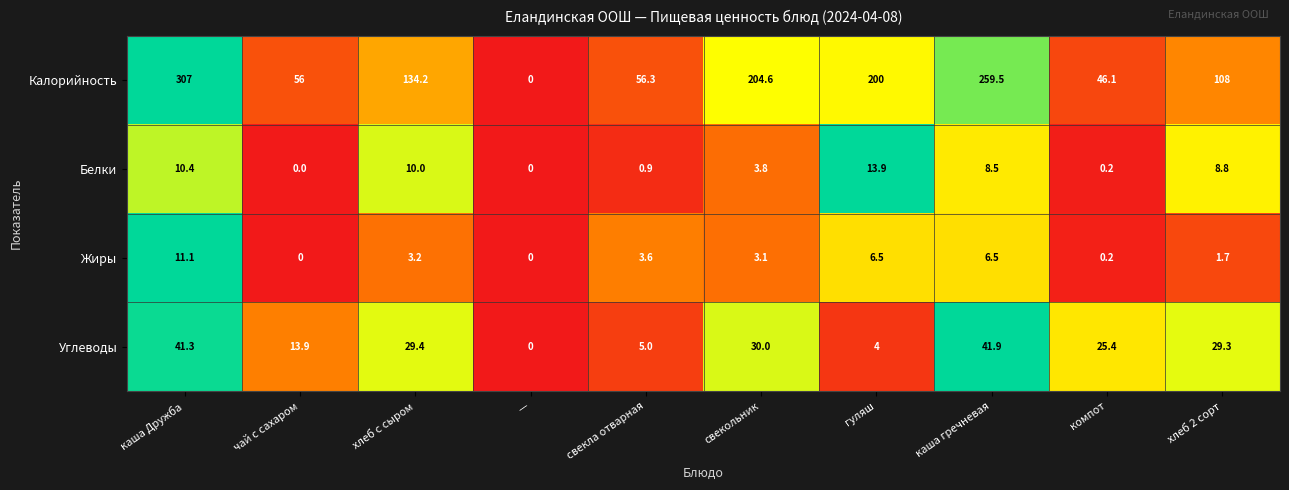

How many values in the Калорийность series are below 134?

5